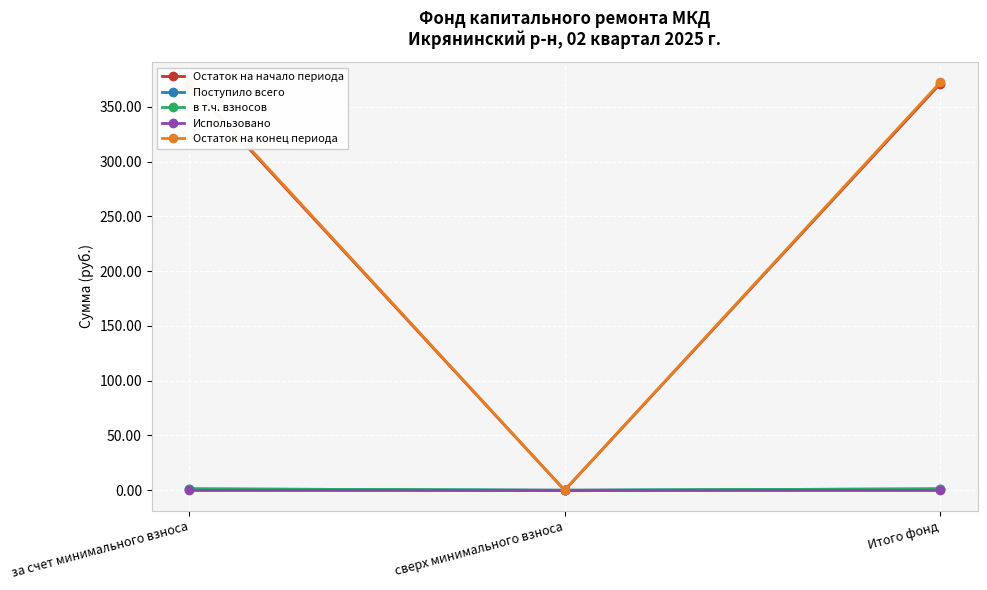

The value of Использовано at за счет минимального взноса is 0.0. True or false?

True